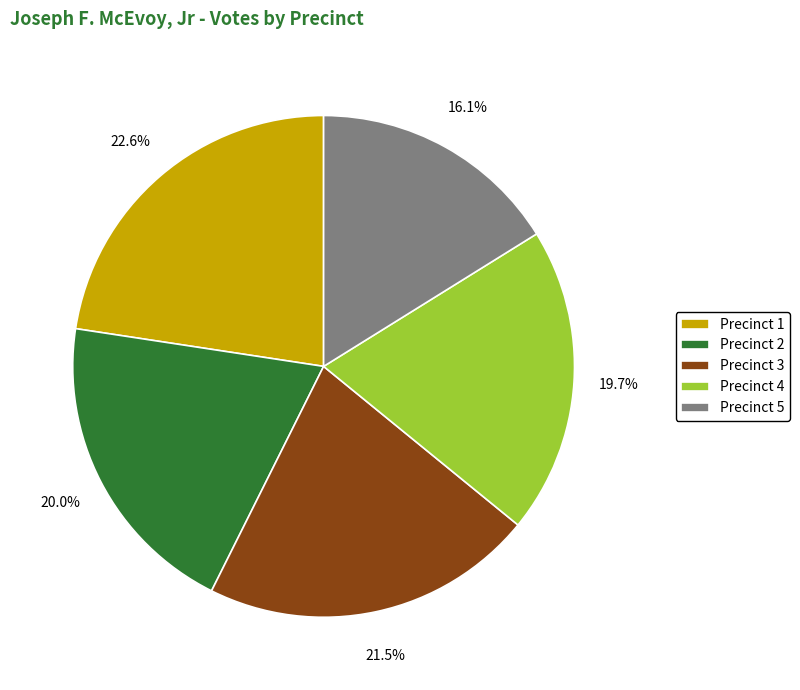

What portion of the pie excludes Precinct 3?

78.5%